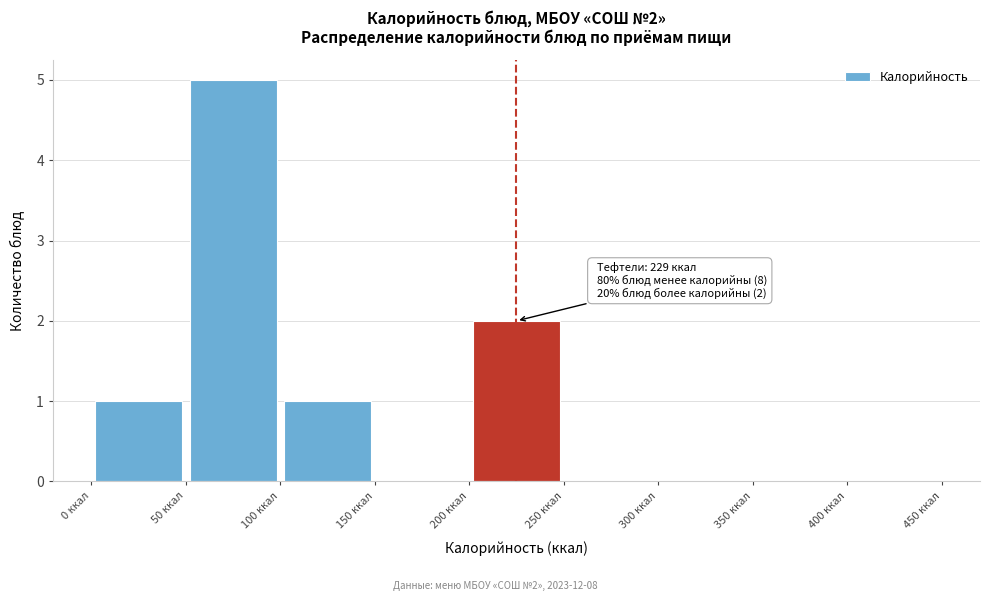

Which range on the x-axis has the tallest bar?

50 to 100